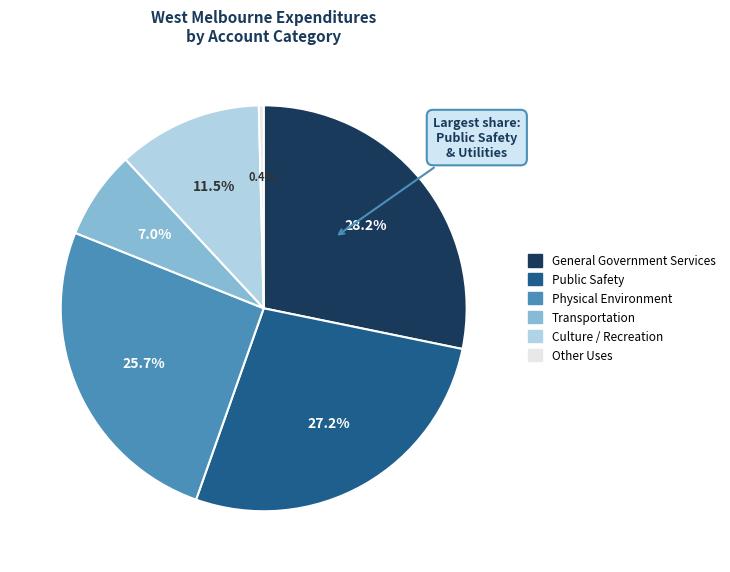

Does any single category account for the majority?

No